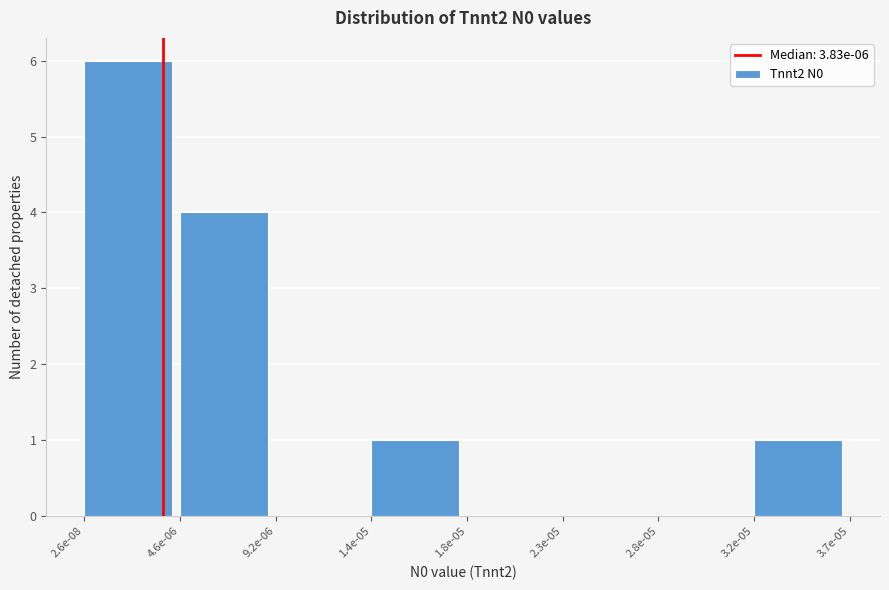

Reading left to right, transcribe all the data shown in this chart.

2.6e-08=6	4.6e-06=4	9.2e-06=0	1.4e-05=1	1.8e-05=0	2.3e-05=0	2.8e-05=0	3.2e-05=1